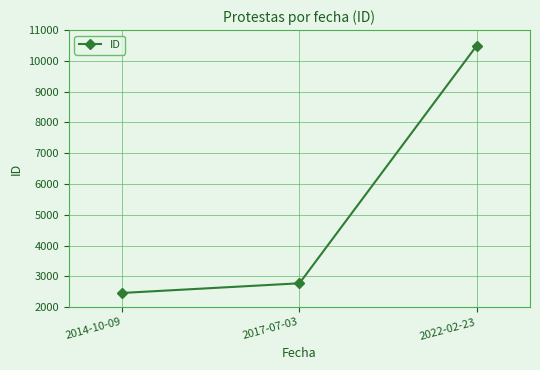

What is the greatest value displayed?

10498